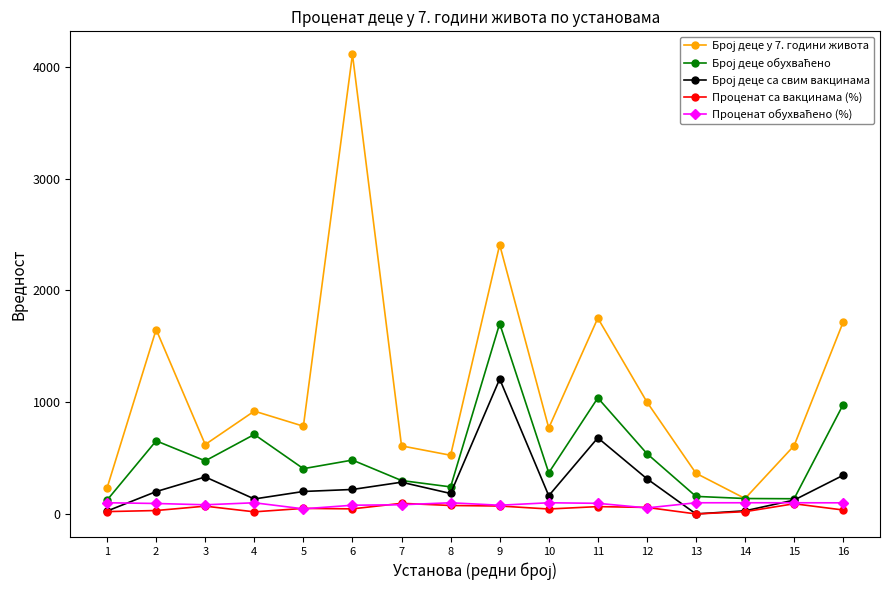

What is the difference between the highest and lowest values at 7?

526.7